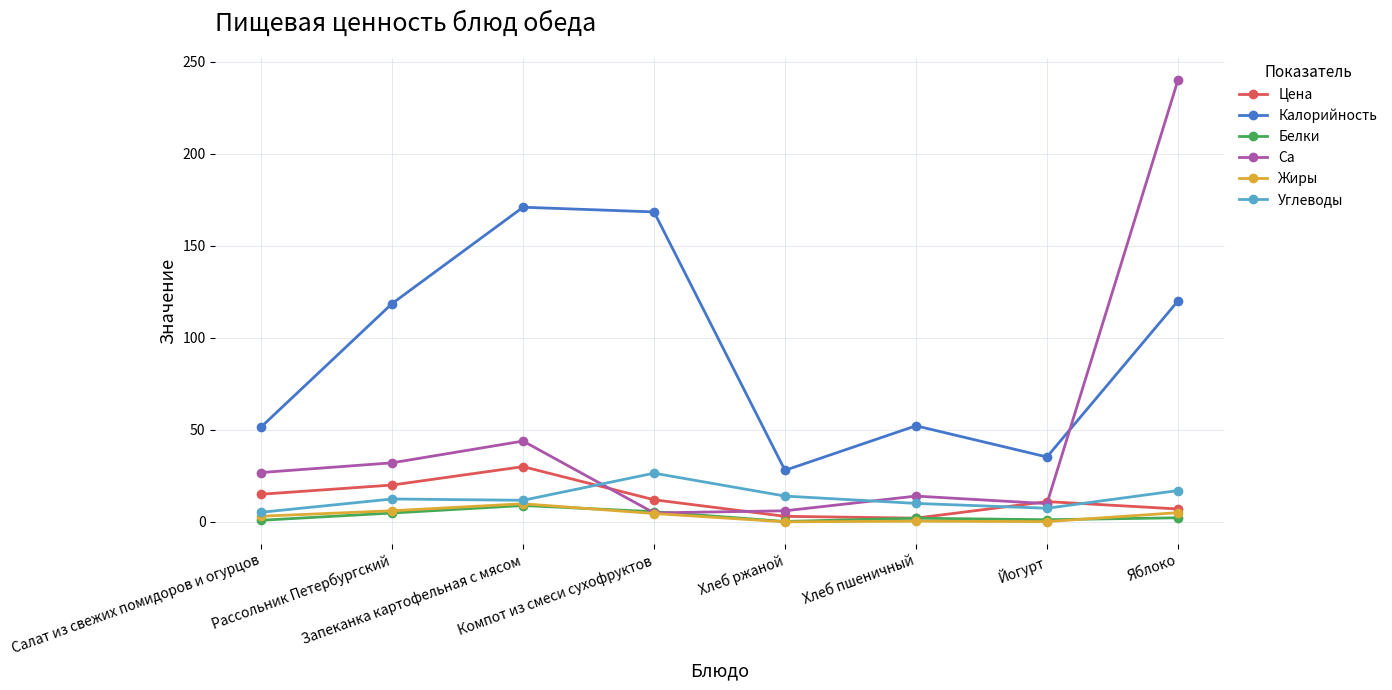

What is the label of the 8th point from the left?

Яблоко